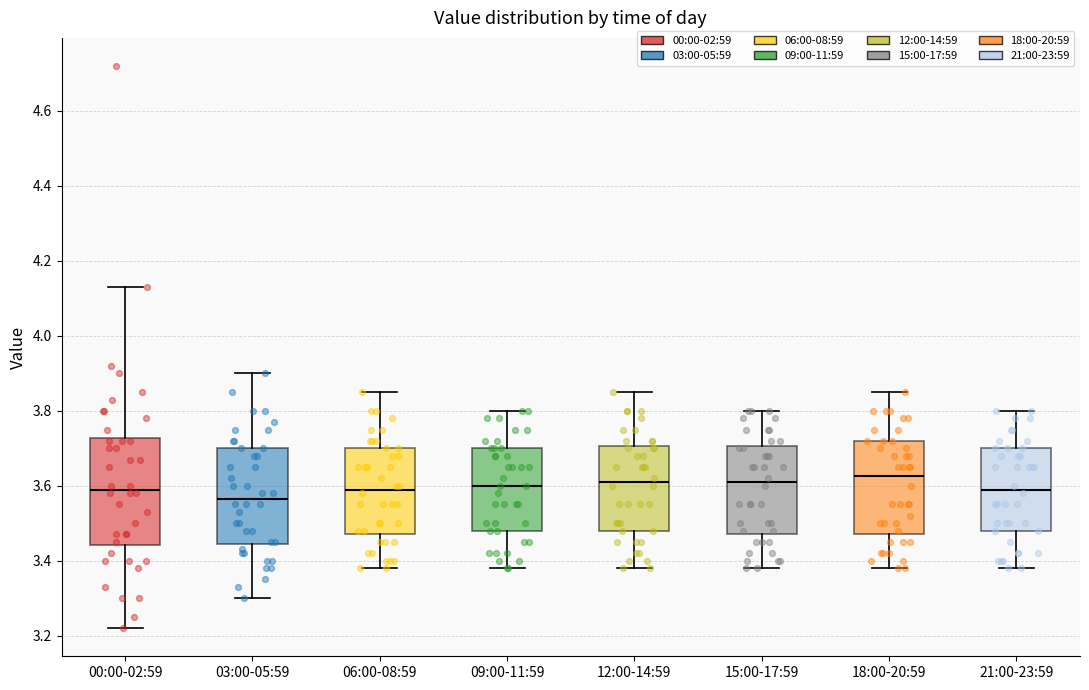

Where does the upper whisker of the box for 09:00-11:59 end on the y-axis? The values are not printed on the chart, so give them approximately, as read against the axis.

3.80